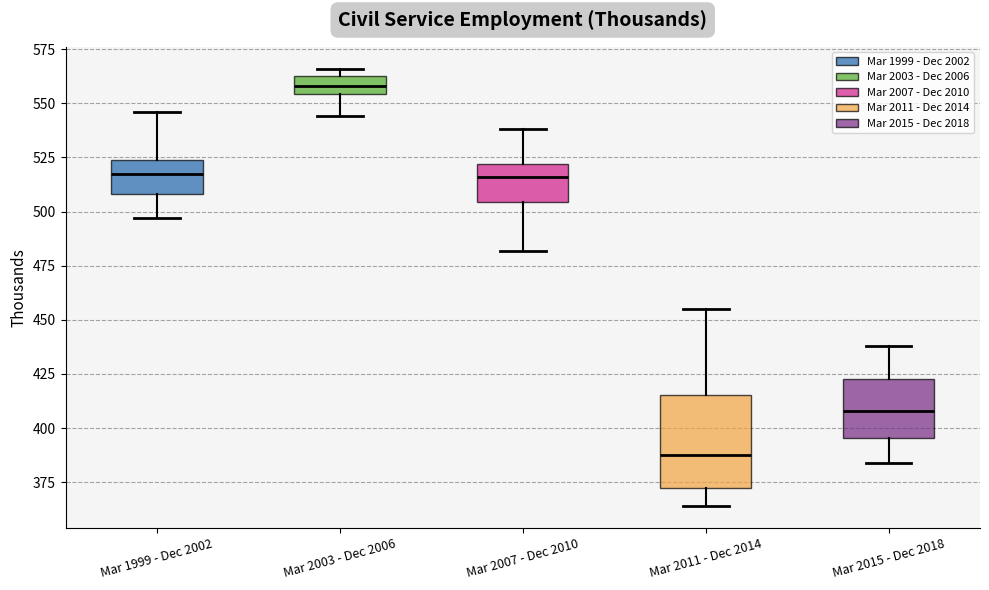

Reading left to right, read every box against the y-axis: the position of its median line, the range the box covers, and the ends of its whiskers. The values are not printed on the chart, so give them approximately, as read against the axis.

Mar 1999 - Dec 2002: median 520, box 510 to 525, whiskers 495 to 545
Mar 2003 - Dec 2006: median 560, box 555 to 565, whiskers 545 to 565 (just above the box's upper edge)
Mar 2007 - Dec 2010: median 515, box 505 to 520, whiskers 480 to 540
Mar 2011 - Dec 2014: median 390, box 375 to 415, whiskers 365 to 455
Mar 2015 - Dec 2018: median 410, box 395 to 425, whiskers 385 to 440